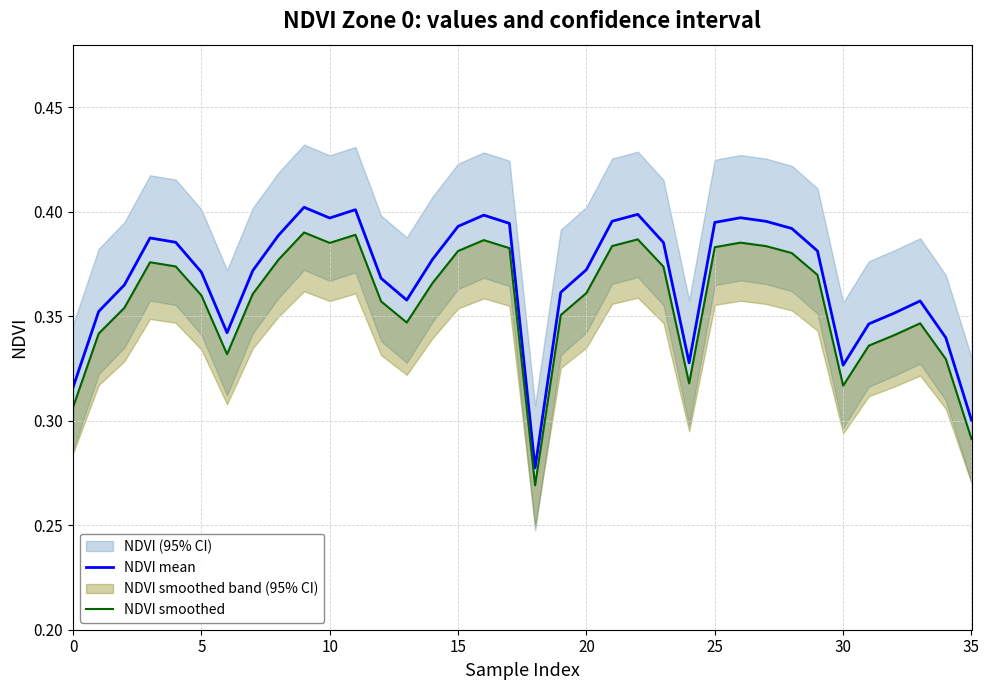

How many interior local peaks does the NDVI mean series have?

7